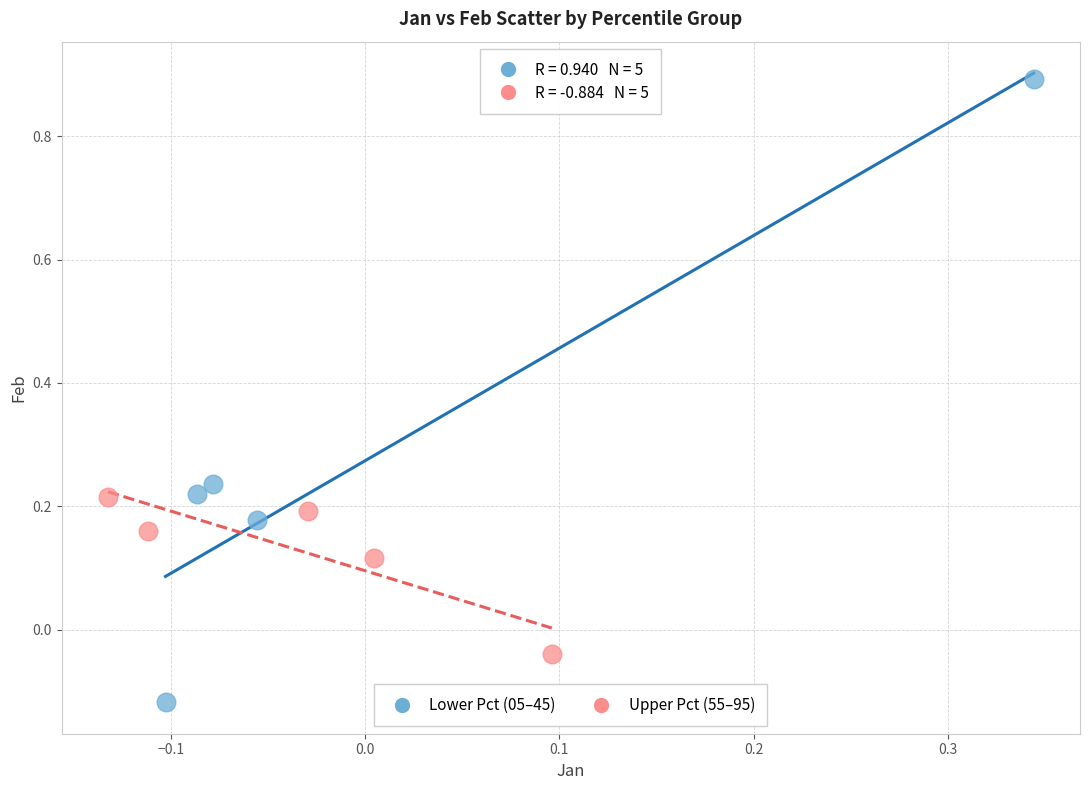

Which series contains the lowest Y value?

Lower Pct (05–45)